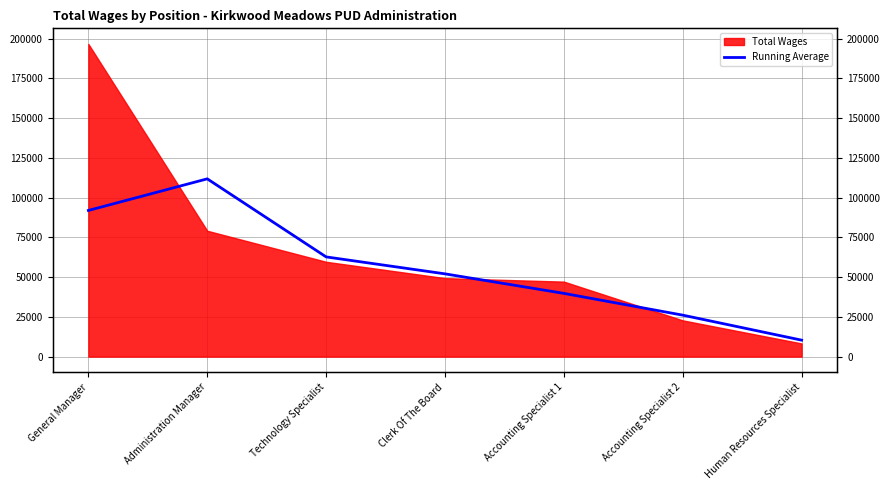

Which has a higher value, Human Resources Specialist or Administration Manager?

Administration Manager